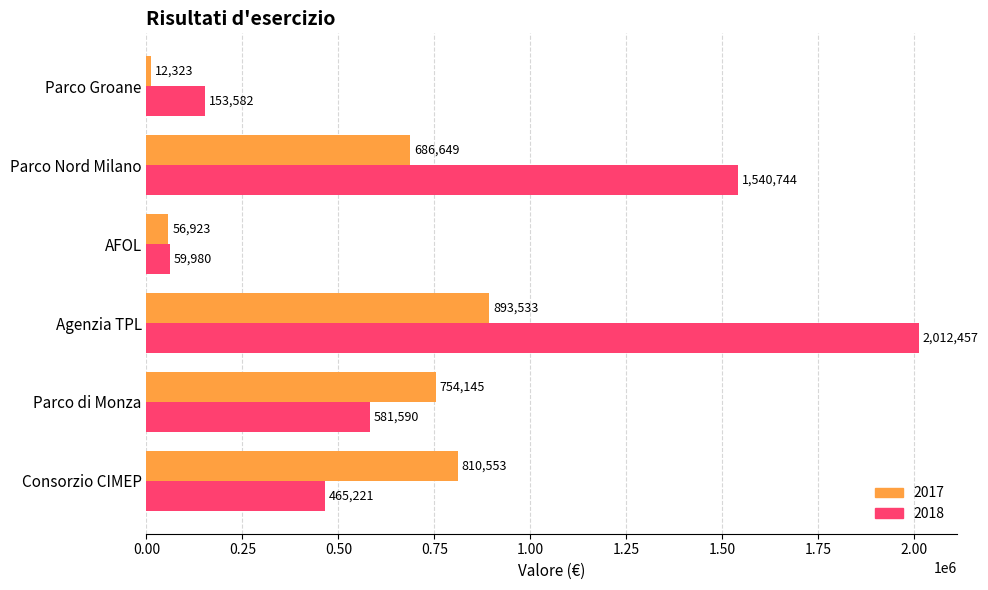

At Consorzio CIMEP, list the series in order from smallest to largest.

2018, 2017